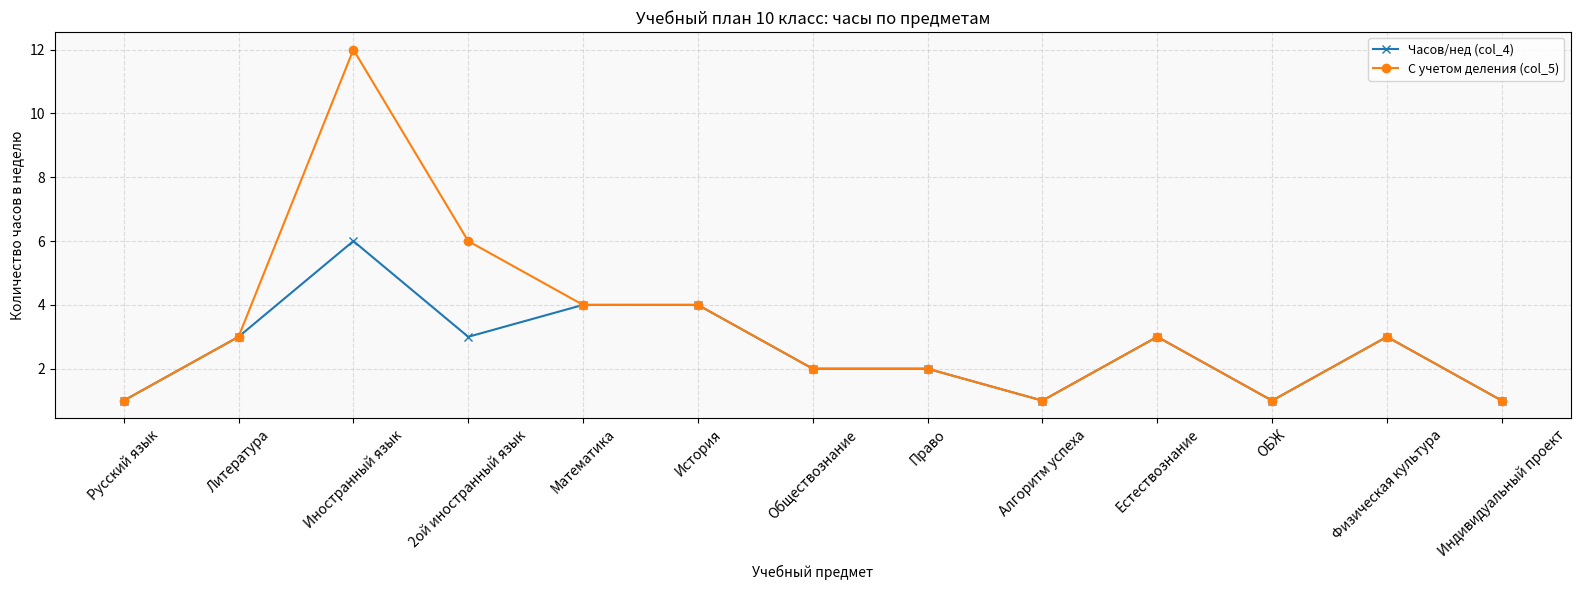

True or false: С учетом деления (col_5) has more than 0 points higher than both neighbors.

True